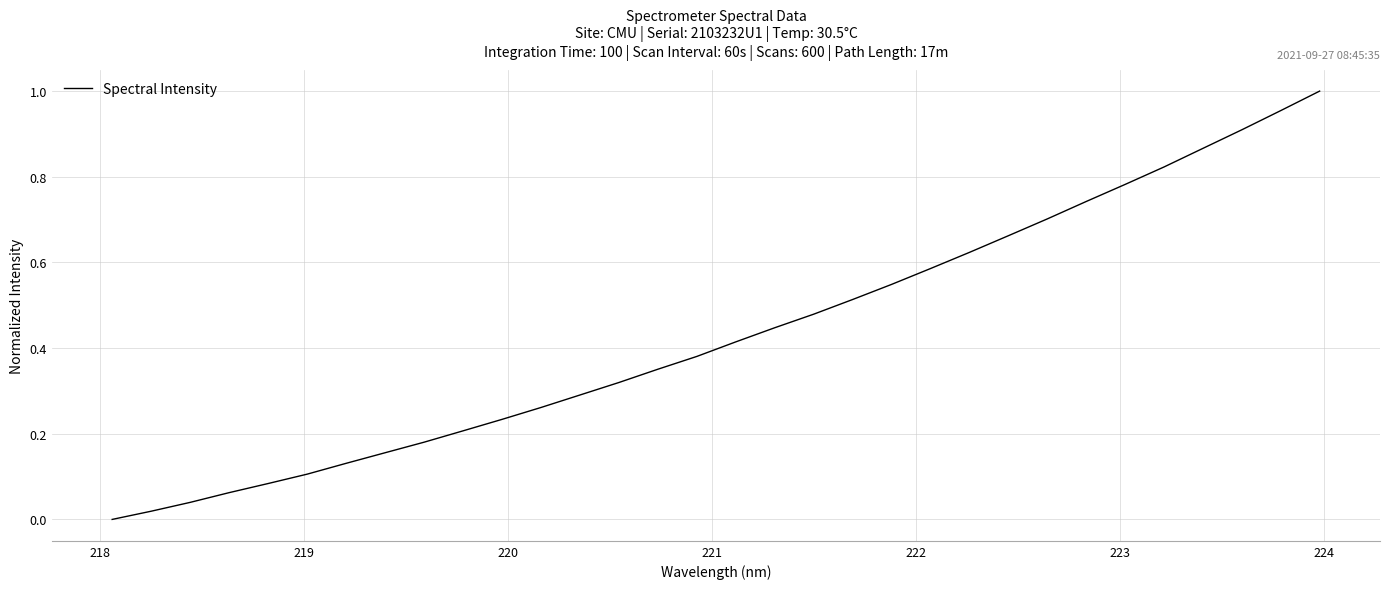

Is this an area chart (filled region under the line)?

No